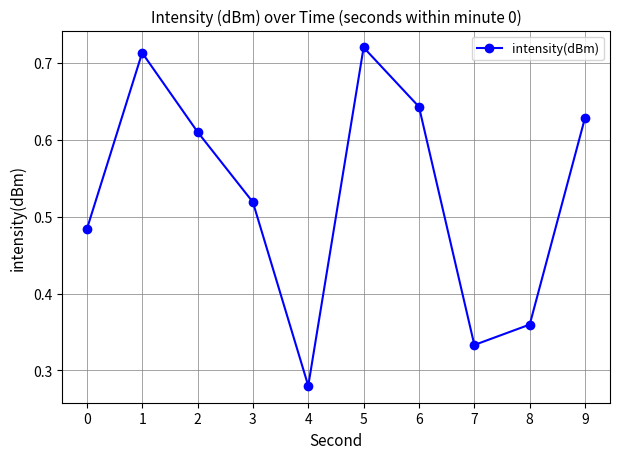

What is the sum of all values?

5.3